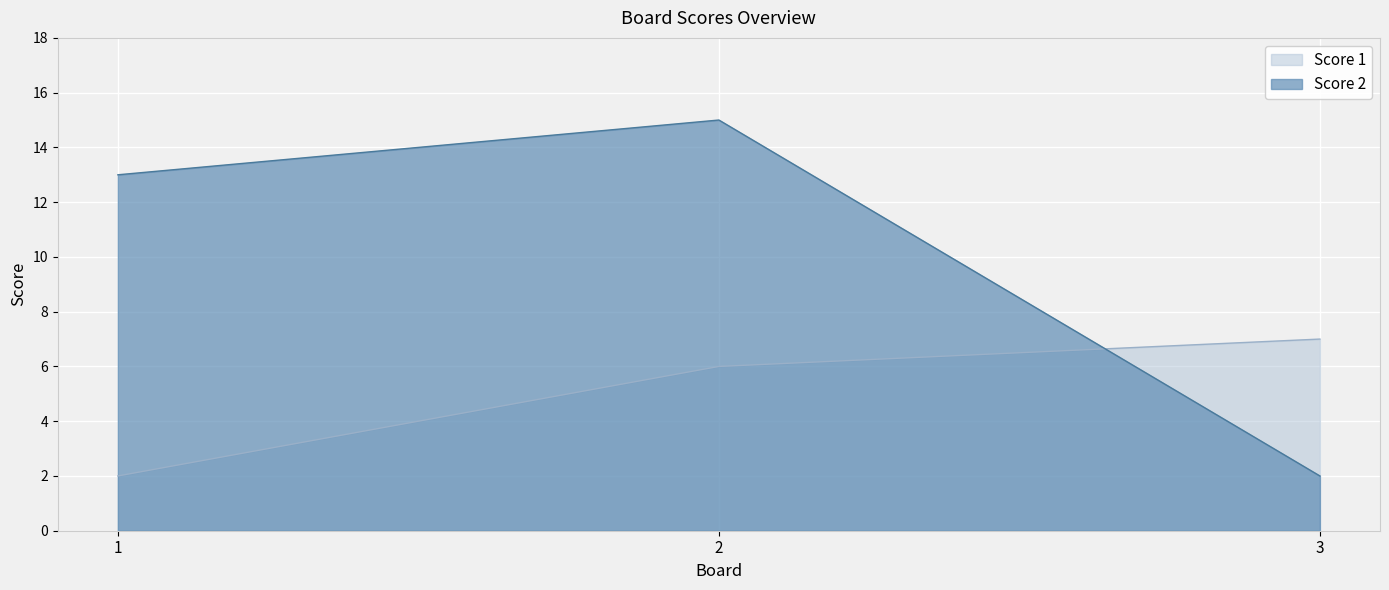

How many data points in Score 1 are less than 6?

1